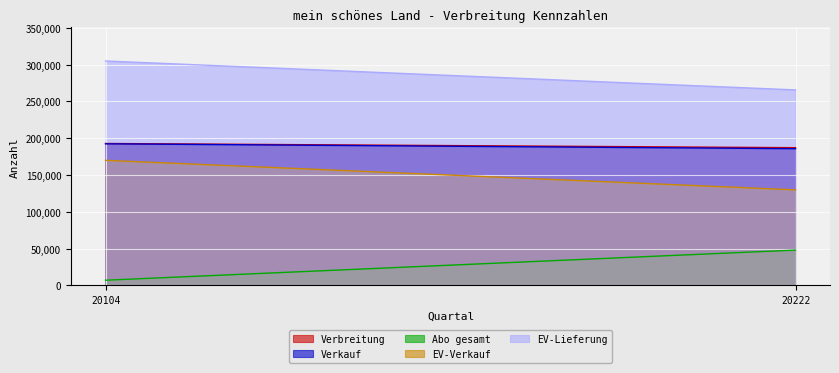

True or false: EV-Verkauf has a value of 275681 at 20104.

False